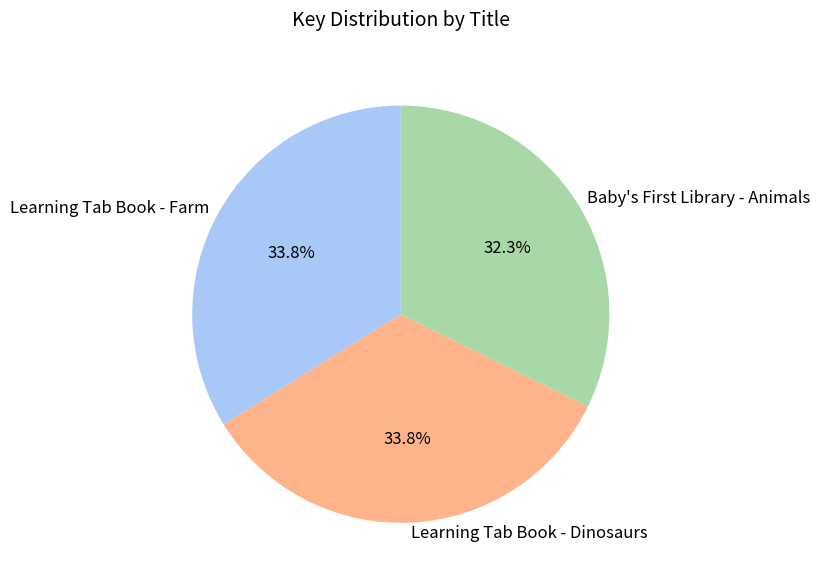

How many slices are in this pie chart?

3